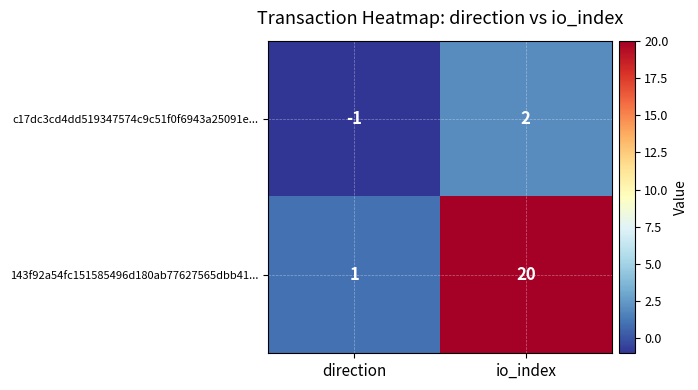

At which label is c17dc3cd4dd519347574c9c51f0f6943a25091e... closest to 0?

direction